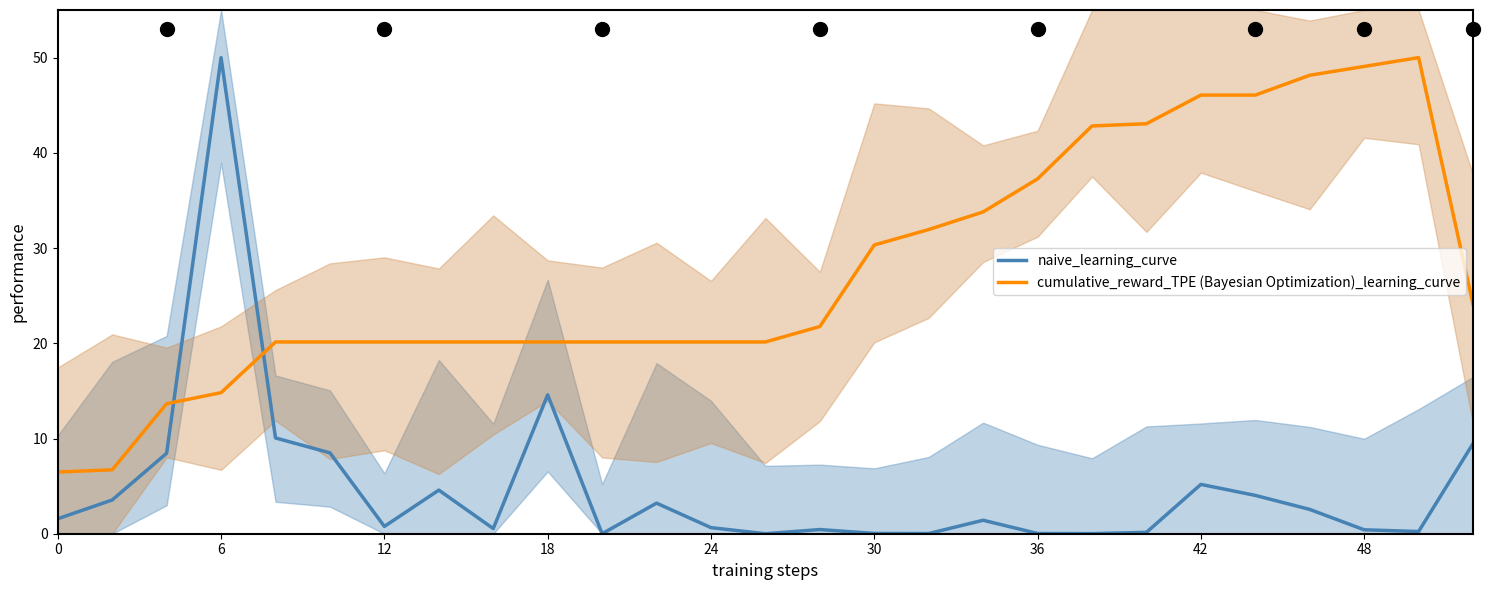

What are all the series names shown in the legend?

naive_learning_curve, cumulative_reward_TPE (Bayesian Optimization)_learning_curve